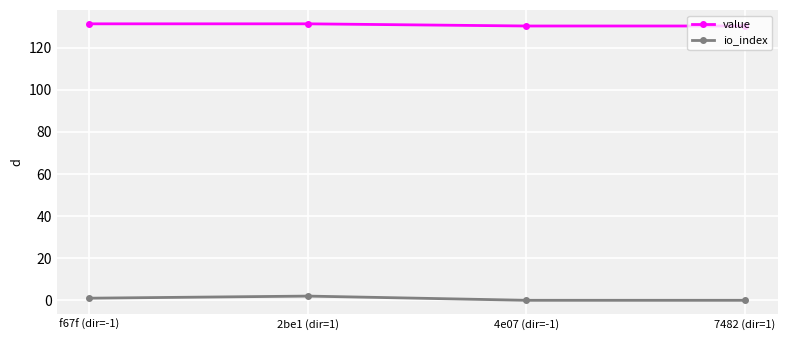

Where does the value series first go above 131?

f67f (dir=-1)